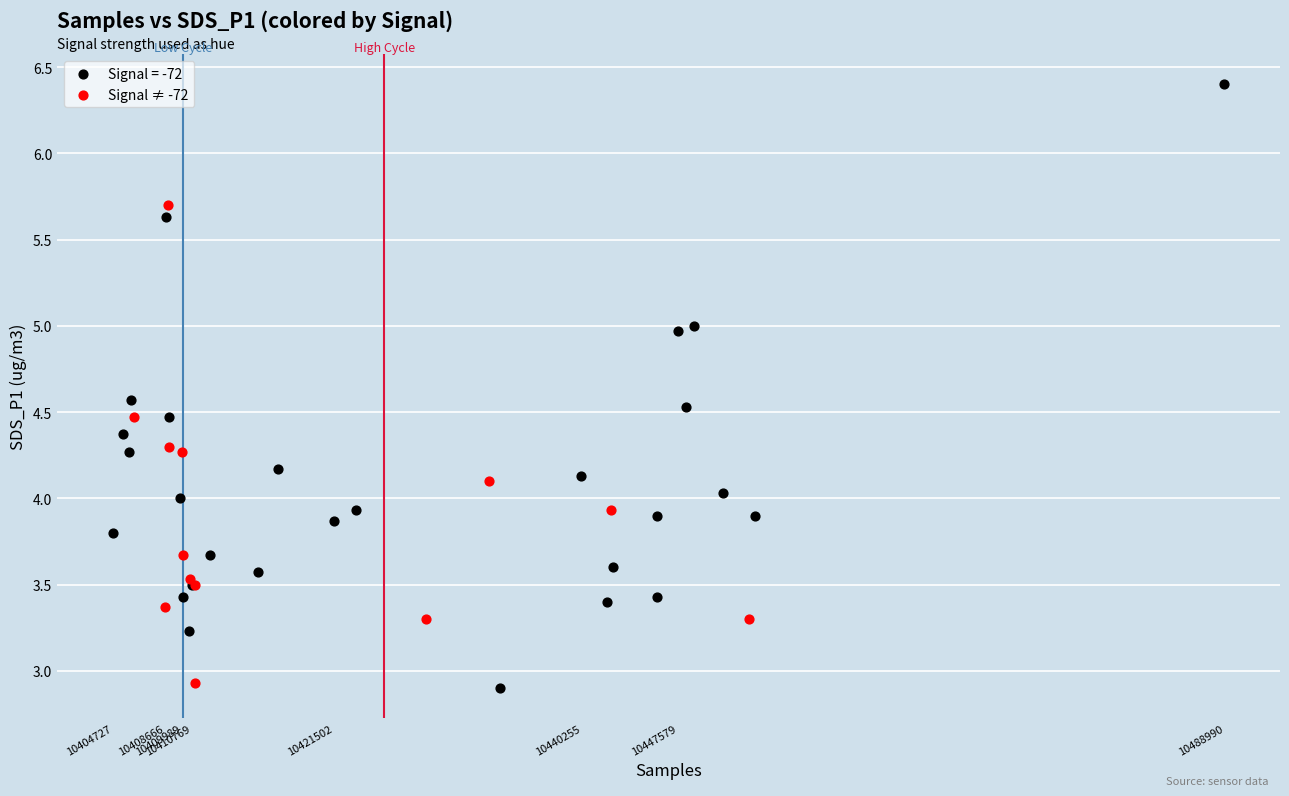

Which series reaches the maximum Y coordinate?

Signal = -72